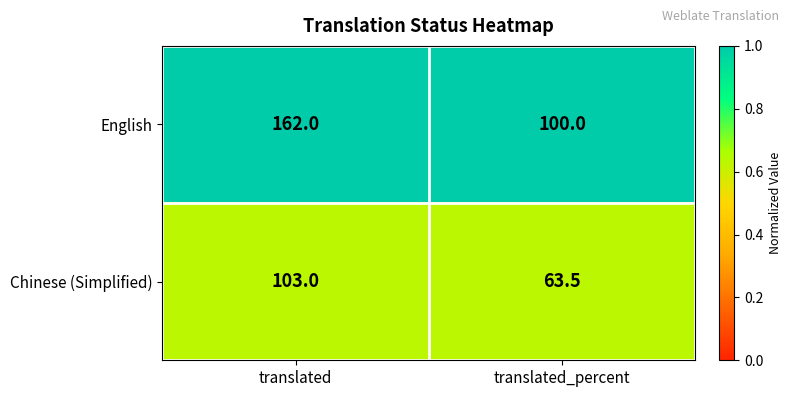

Reading right to left, what are all the values shown in this chart?

English: translated_percent=100.0	translated=162.0
Chinese (Simplified): translated_percent=63.5	translated=103.0